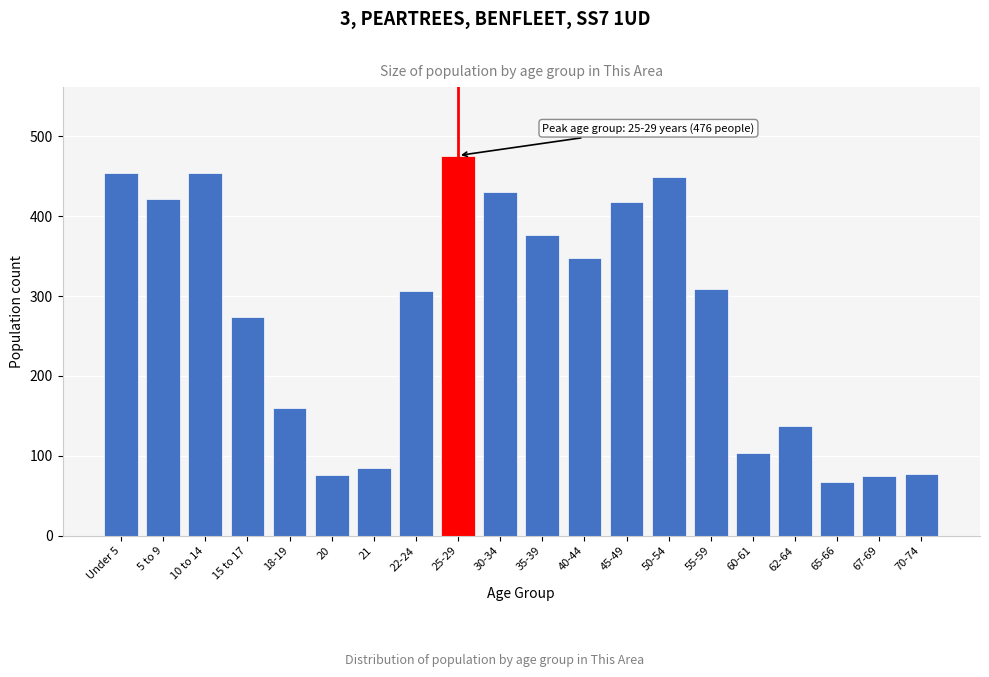

What is the difference between the second highest and minimum values?

387